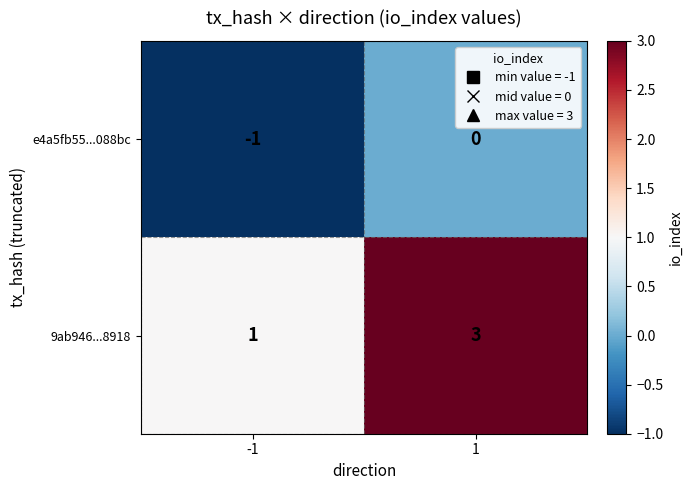

What is the sum of the 9ab946...8918 values at 1 and -1?

4